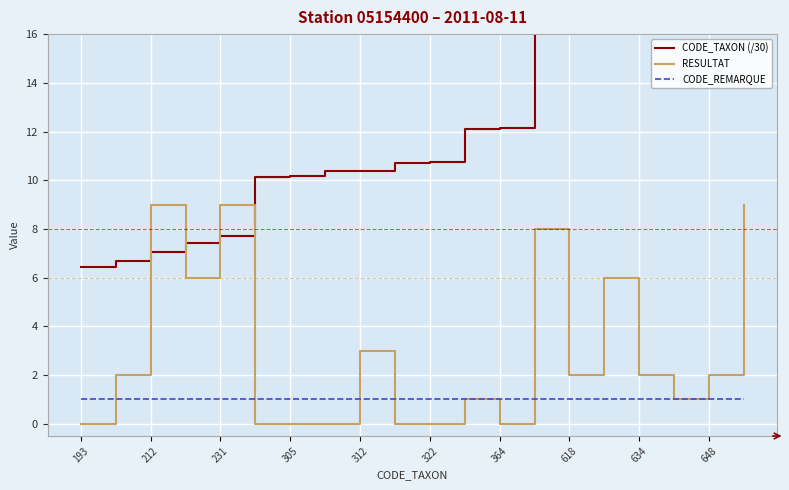

How many lines are shown in the chart?

3